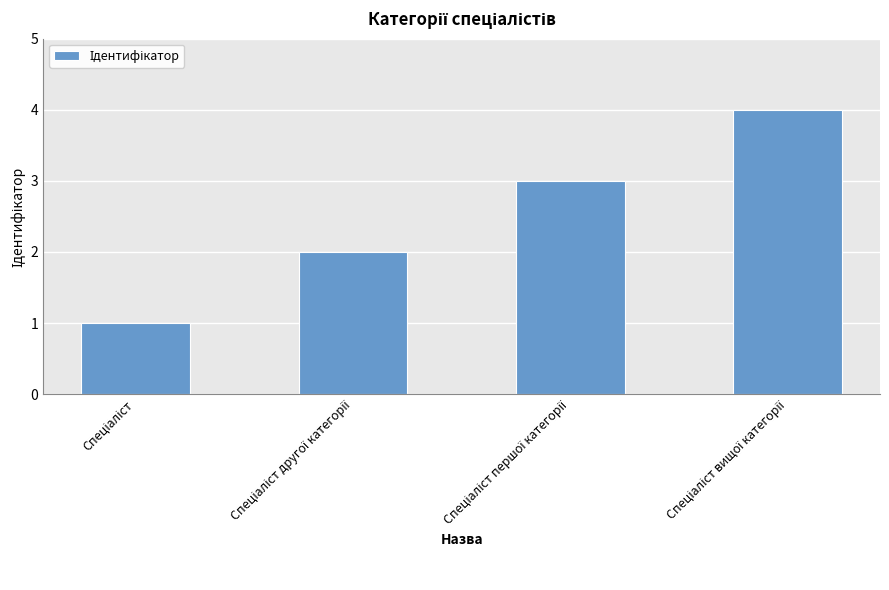

What is the difference between the maximum and minimum values?

3